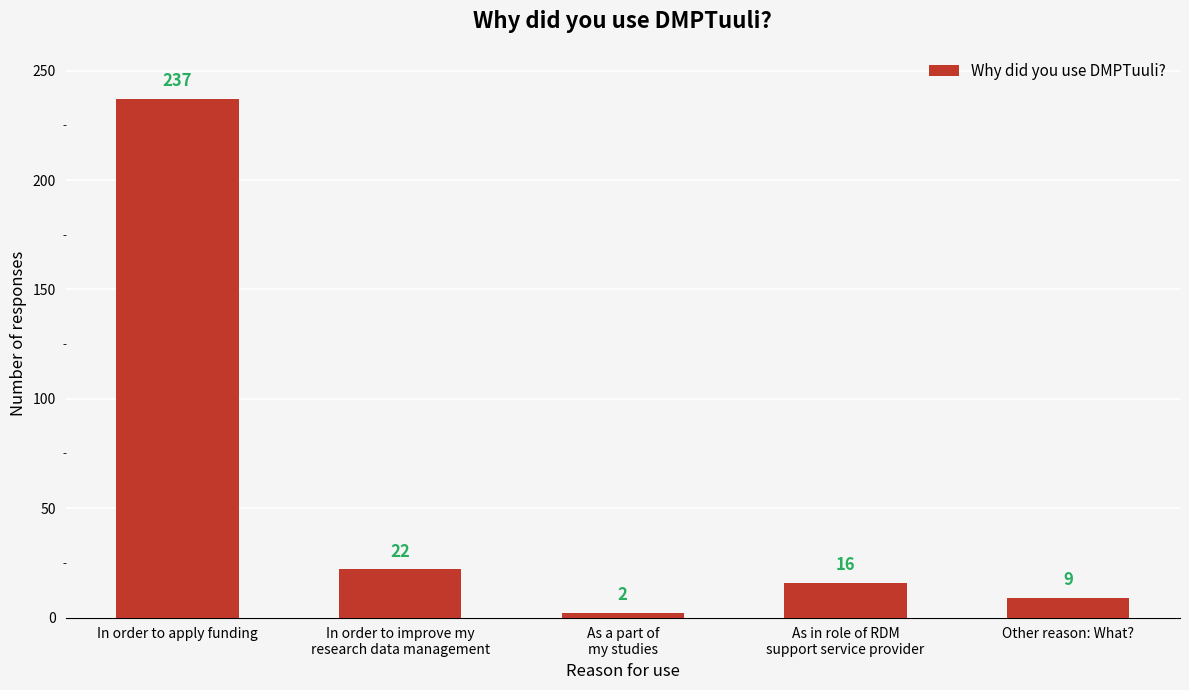

Reading left to right, transcribe all the data shown in this chart.

In order to apply funding=237	In order to improve my
research data management=22	As a part of
my studies=2	As in role of RDM
support service provider=16	Other reason: What?=9